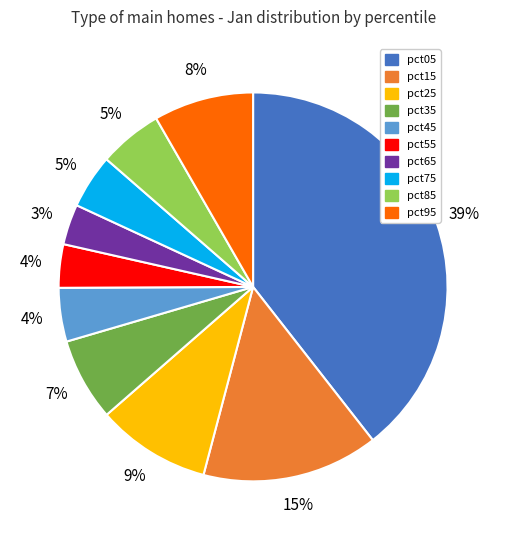

To the nearest percent, what portion does pct85 represent?

5%